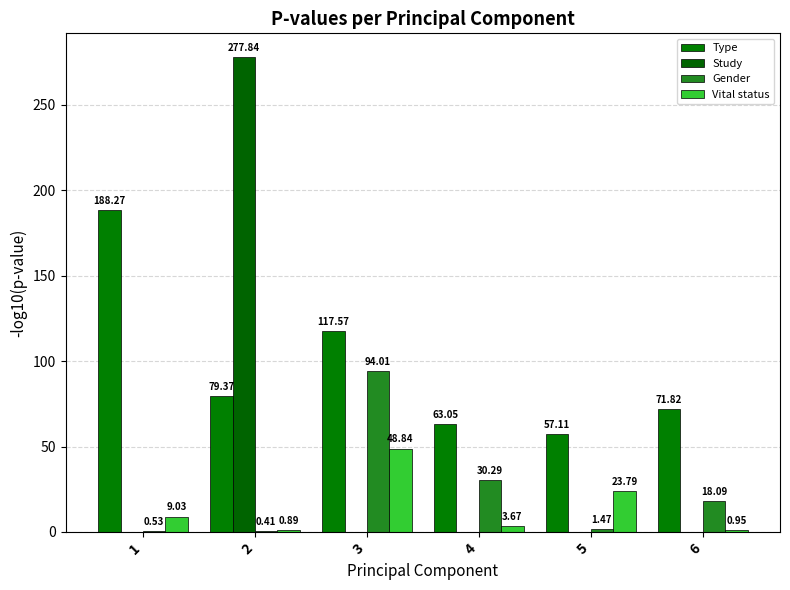

How many data points does each series have?

6